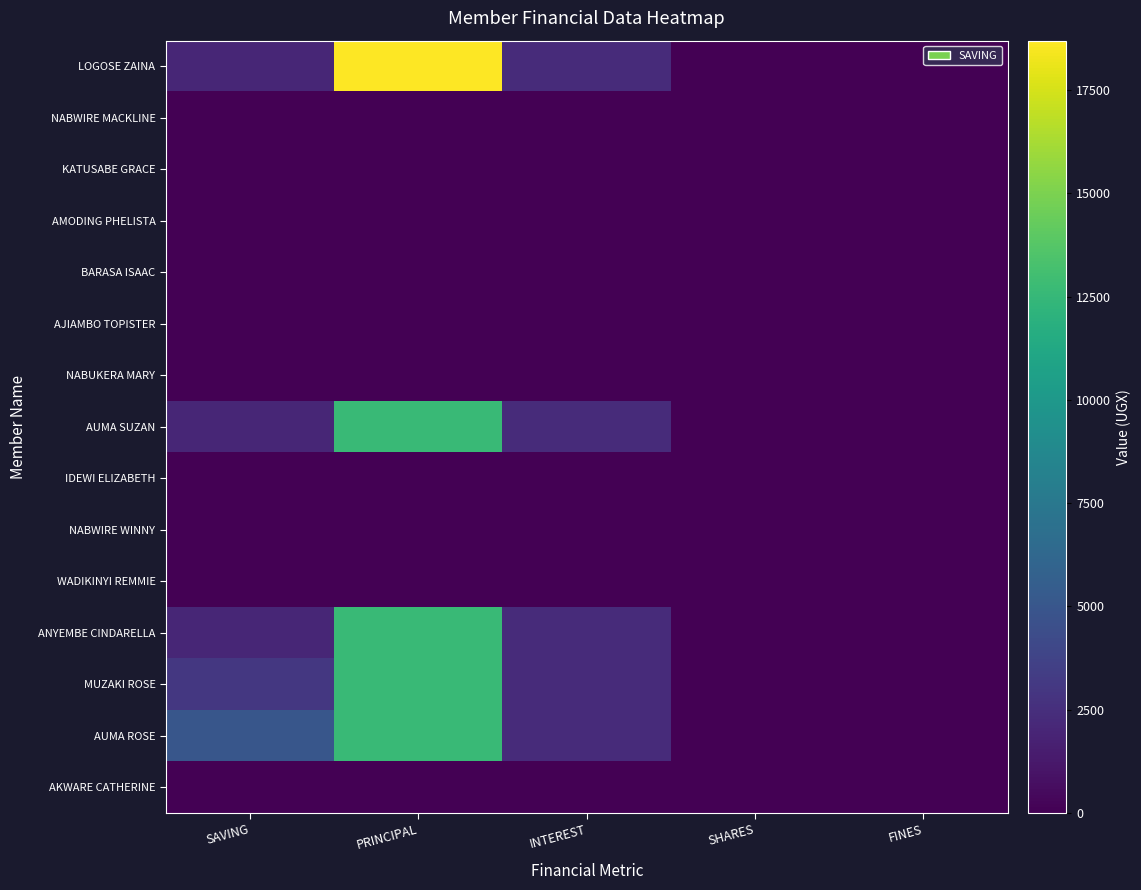

Rank the series by their maximum value, from highest to lowest.

LOGOSE ZAINA, AUMA SUZAN, ANYEMBE CINDARELLA, MUZAKI ROSE, AUMA ROSE, NABWIRE MACKLINE, KATUSABE GRACE, AMODING PHELISTA, BARASA ISAAC, AJIAMBO TOPISTER, NABUKERA MARY, IDEWI ELIZABETH, NABWIRE WINNY, WADIKINYI REMMIE, AKWARE CATHERINE